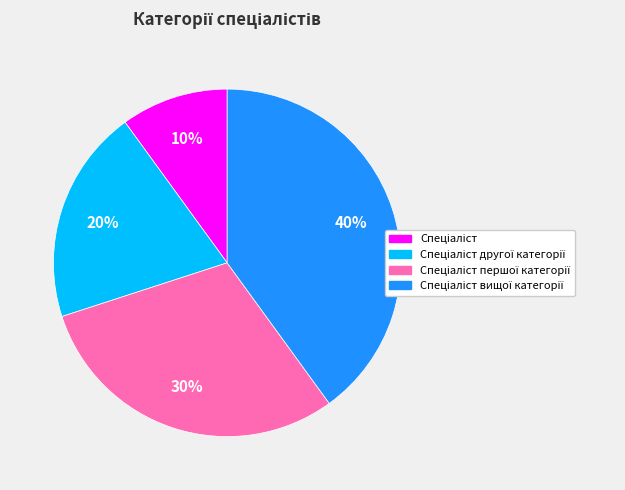

Is there a majority slice in this chart?

No